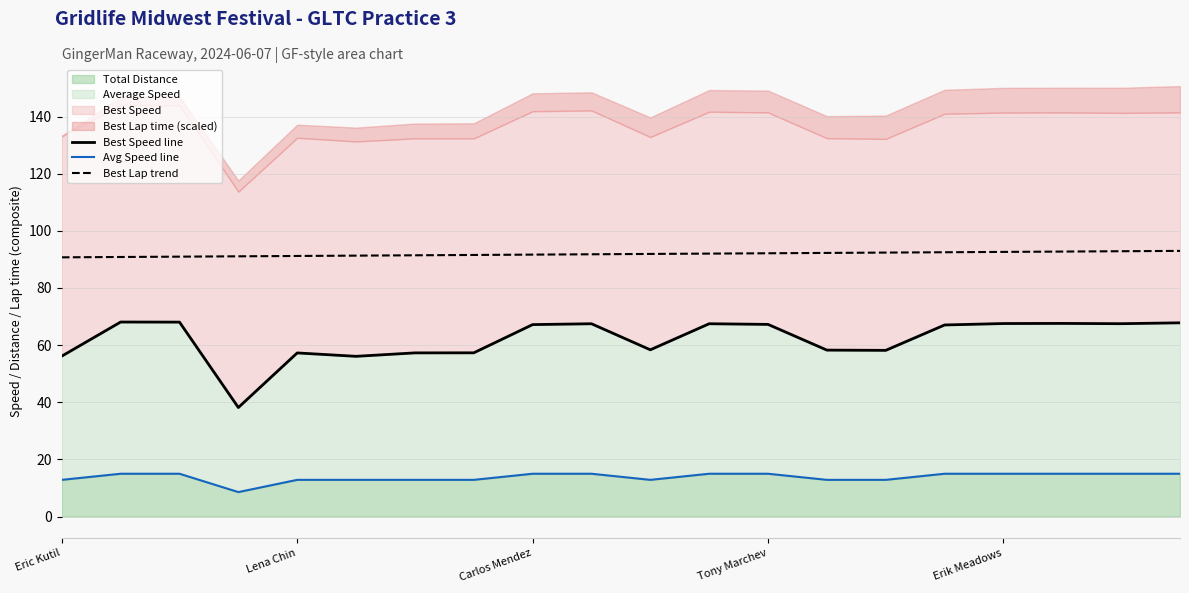

At Carlos Mendez, list the series in order from smallest to largest.

Avg Speed line, Best Speed line, Best Lap trend